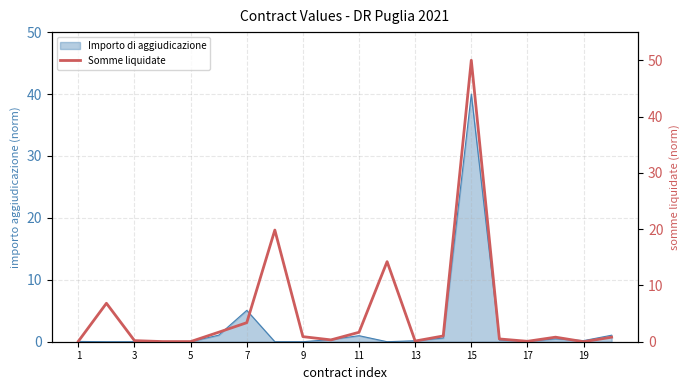

Which category has the highest value in the Importo di aggiudicazione series?

15